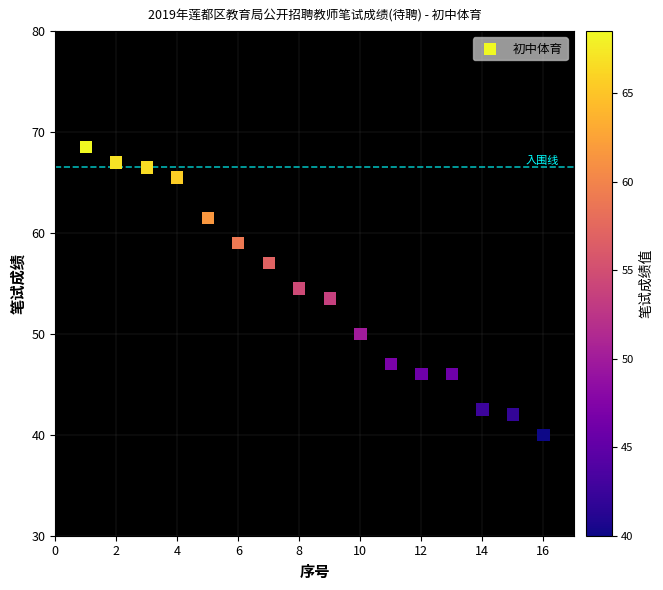

What is the range of Y values (max minus min)?

28.5